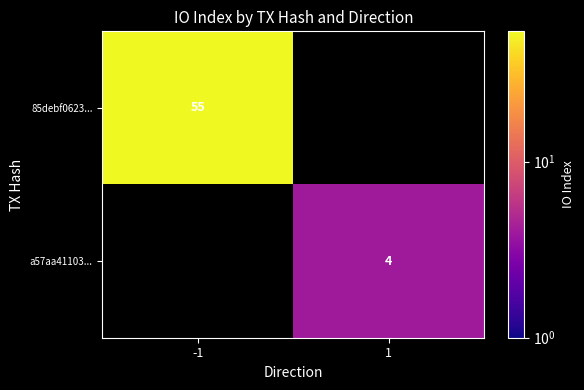

The value of 85debf0623... at -1 is 55. True or false?

True